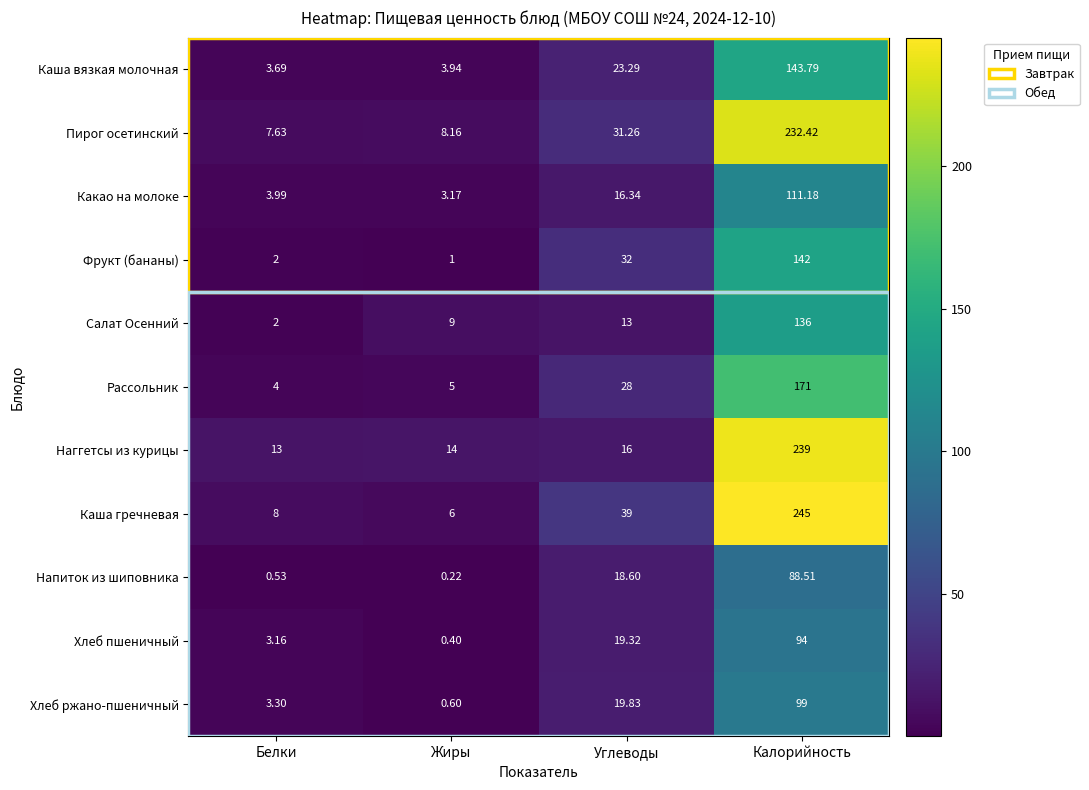

Which series has the widest spread of values?

Каша гречневая